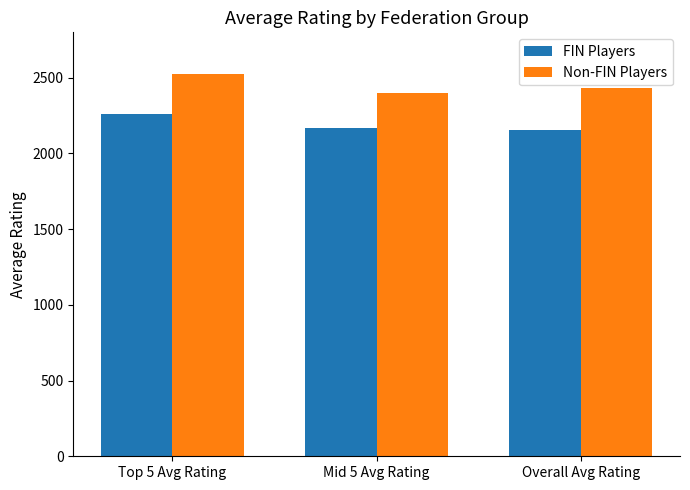

The FIN Players series shows 3541.3 at Overall Avg Rating. True or false?

False